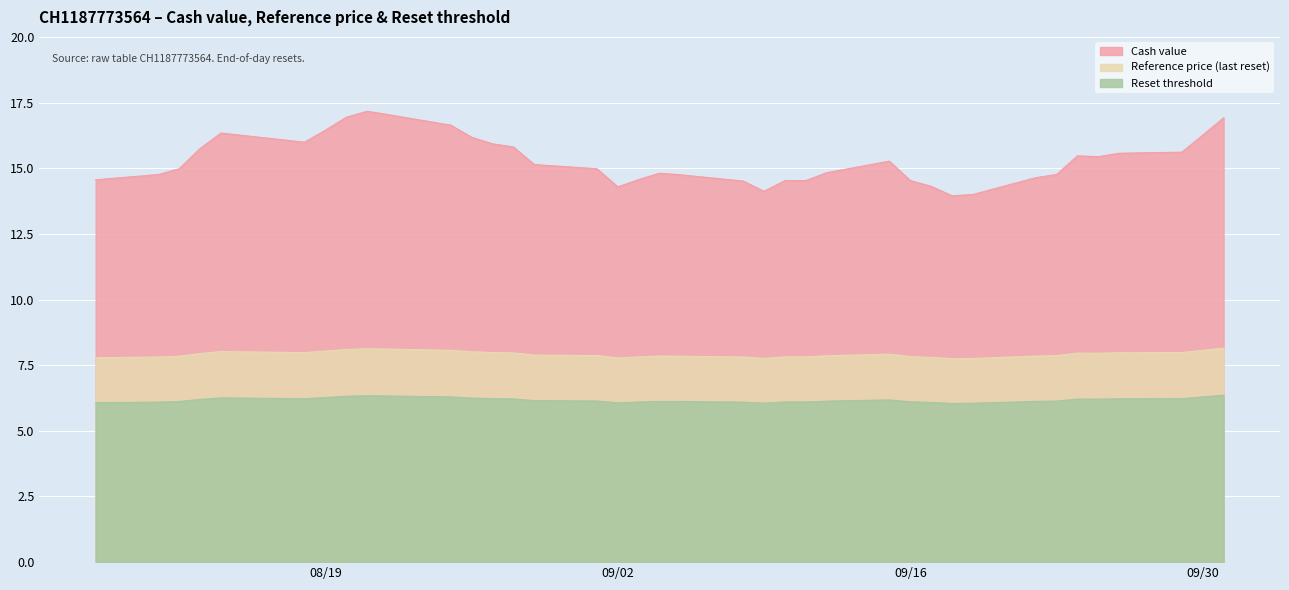

Between 2025-08-29 and 2025-09-01, which is larger?

2025-08-29